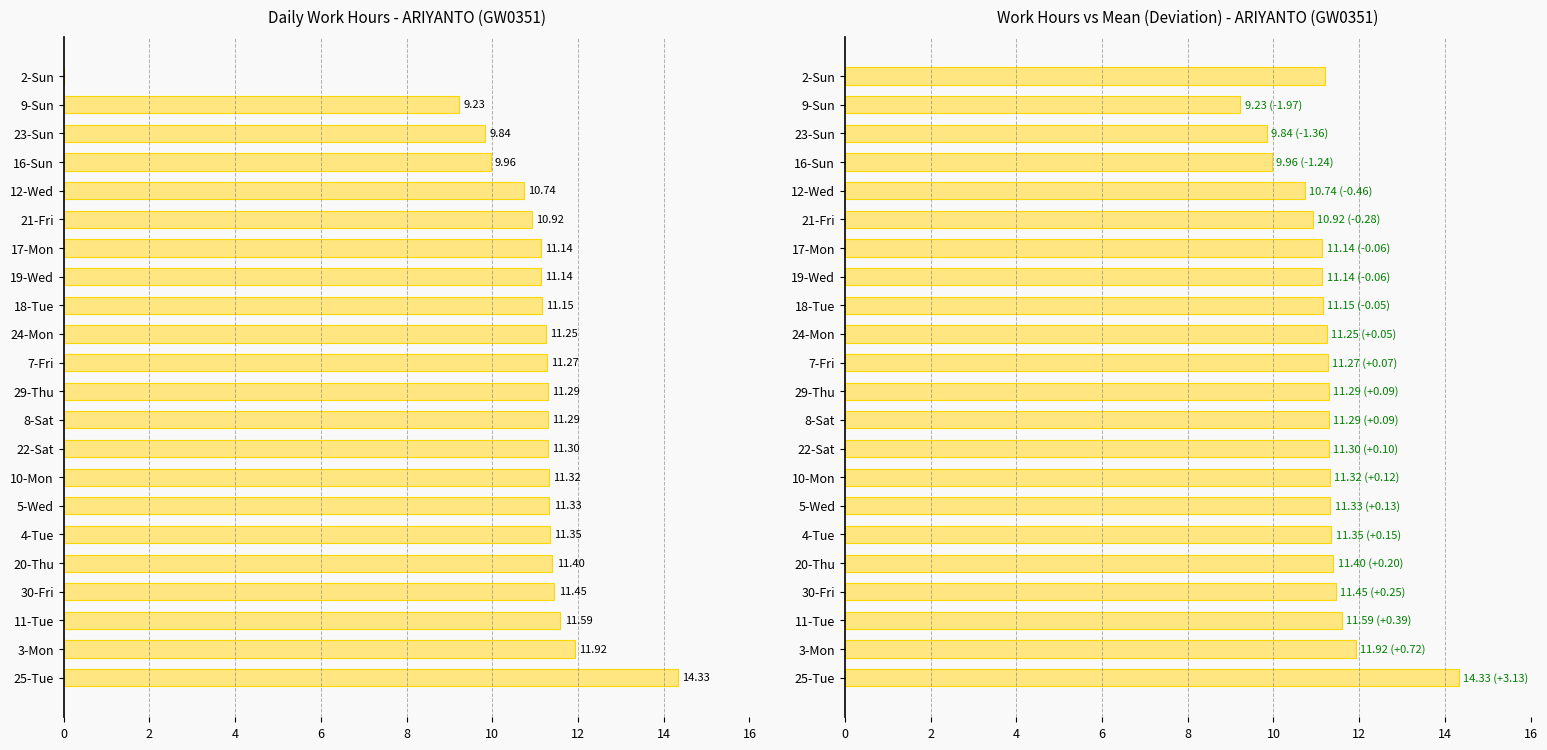

What is the difference between the highest and lowest values at 2-Sun?

11.2